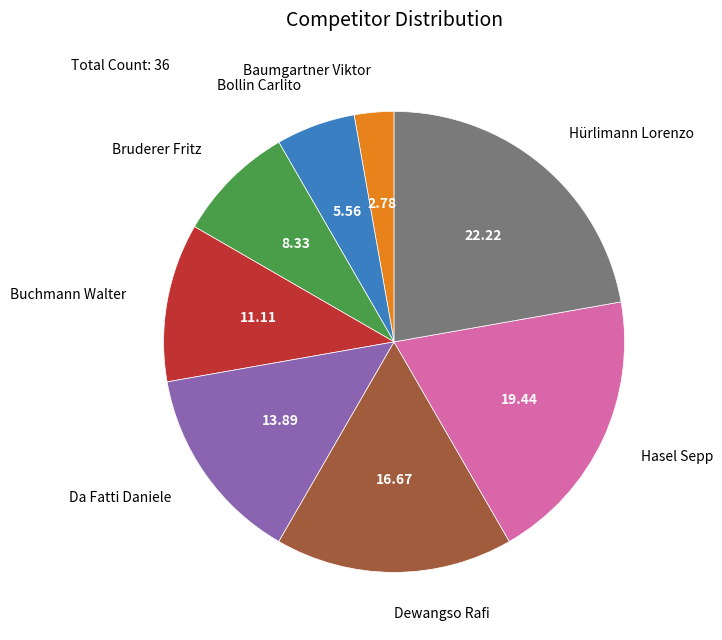

True or false: Hasel Sepp accounts for 12% of the total.

False